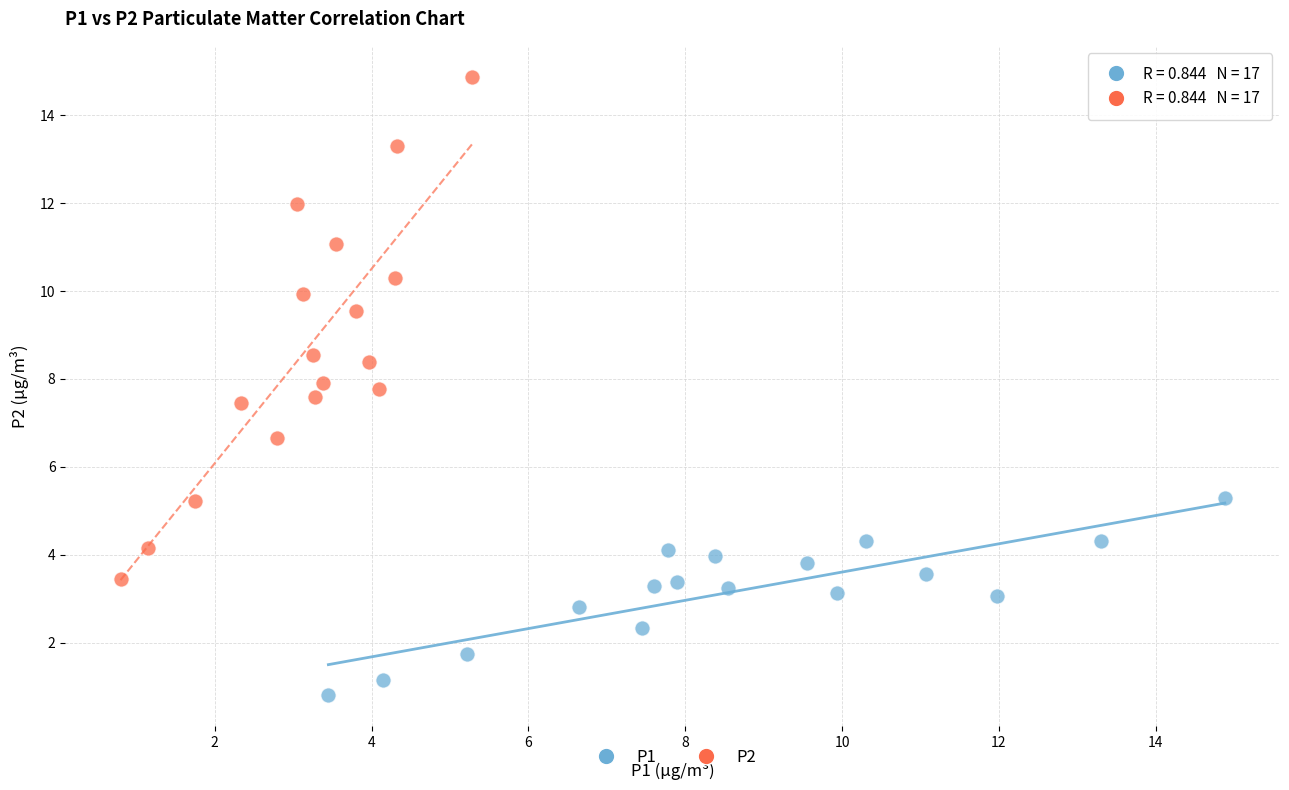

Which series reaches the minimum Y coordinate?

P1